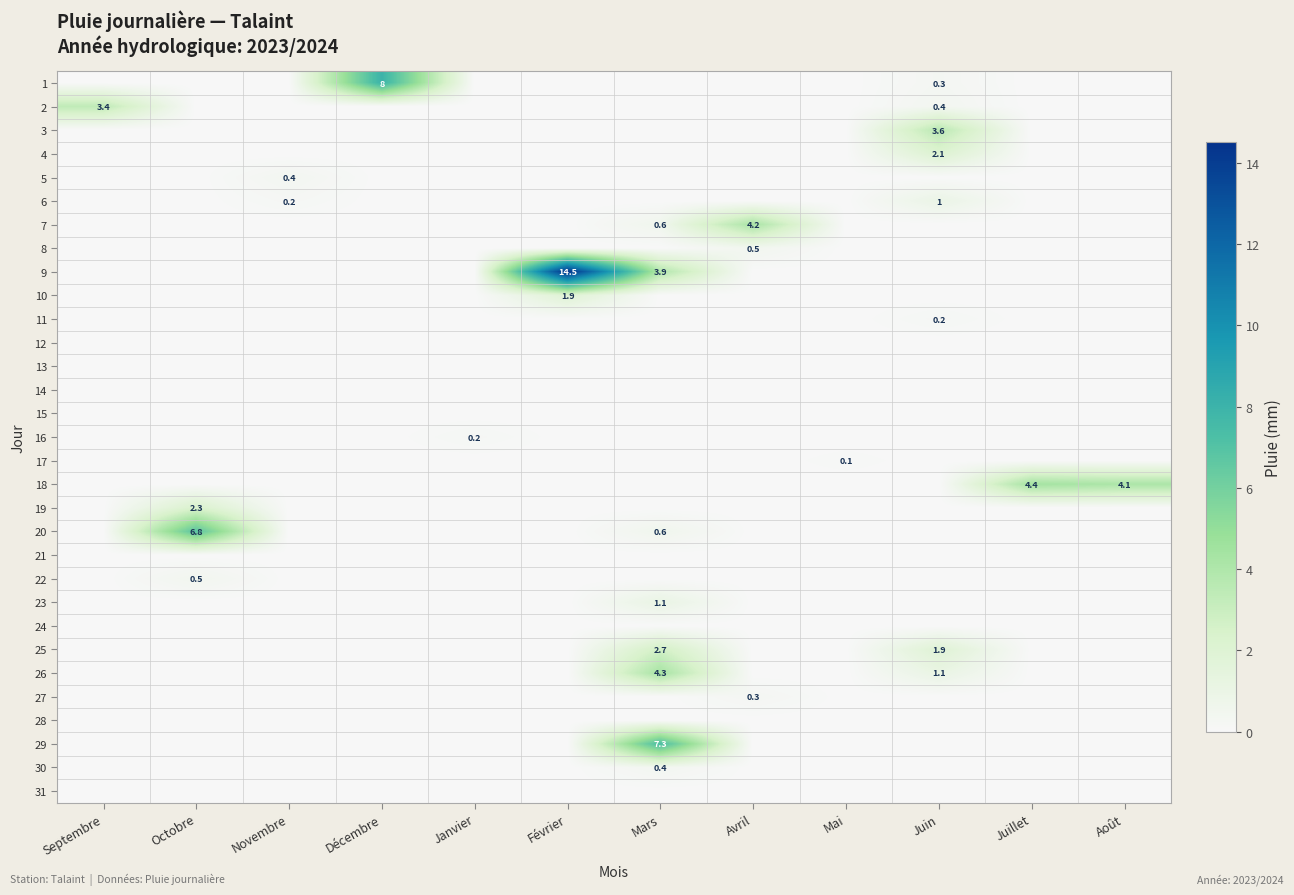

What is the maximum value for 17?

0.1